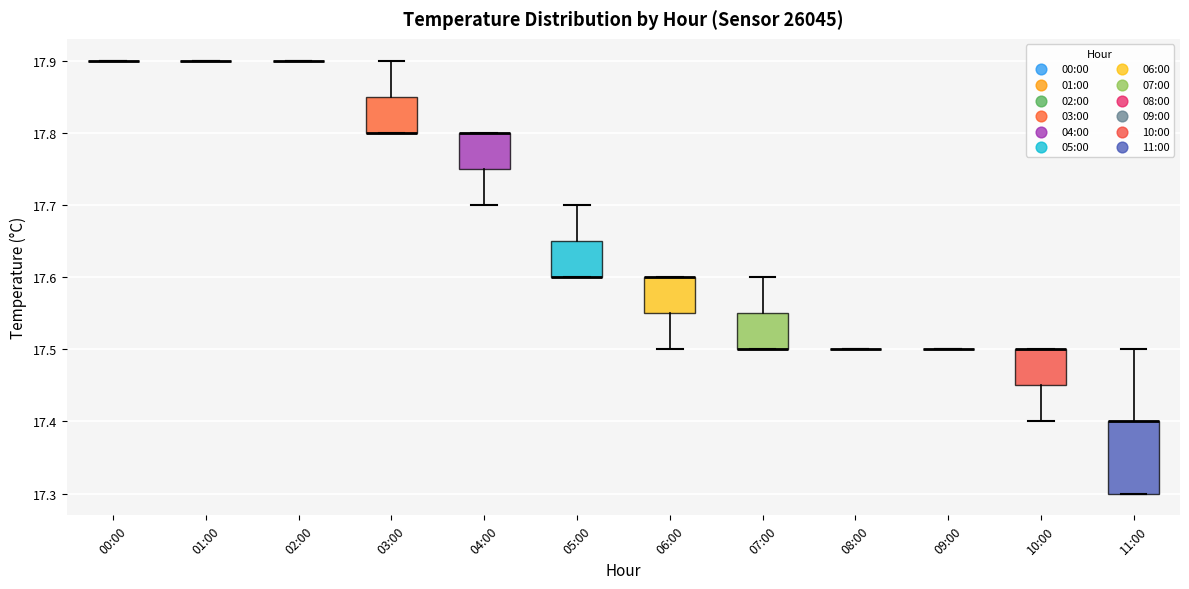

Reading left to right, read every box against the y-axis: the position of its median line, the range the box covers, and the ends of its whiskers. The values are not printed on the chart, so give them approximately, as read against the axis.

00:00: box collapsed to a line at 17.90, whiskers 17.90 to 17.90
01:00: box collapsed to a line at 17.90, whiskers 17.90 to 17.90
02:00: box collapsed to a line at 17.90, whiskers 17.90 to 17.90
03:00: median 17.80 (drawn on the box's lower edge), box 17.80 to 17.85, whiskers 17.80 to 17.90
04:00: median 17.80 (drawn on the box's upper edge), box 17.75 to 17.80, whiskers 17.70 to 17.80
05:00: median 17.60 (drawn on the box's lower edge), box 17.60 to 17.65, whiskers 17.60 to 17.70
06:00: median 17.60 (drawn on the box's upper edge), box 17.55 to 17.60, whiskers 17.50 to 17.60
07:00: median 17.50 (drawn on the box's lower edge), box 17.50 to 17.55, whiskers 17.50 to 17.60
08:00: box collapsed to a line at 17.50, whiskers 17.50 to 17.50
09:00: box collapsed to a line at 17.50, whiskers 17.50 to 17.50
10:00: median 17.50 (drawn on the box's upper edge), box 17.45 to 17.50, whiskers 17.40 to 17.50
11:00: median 17.40 (drawn on the box's upper edge), box 17.30 to 17.40, whiskers 17.30 to 17.50